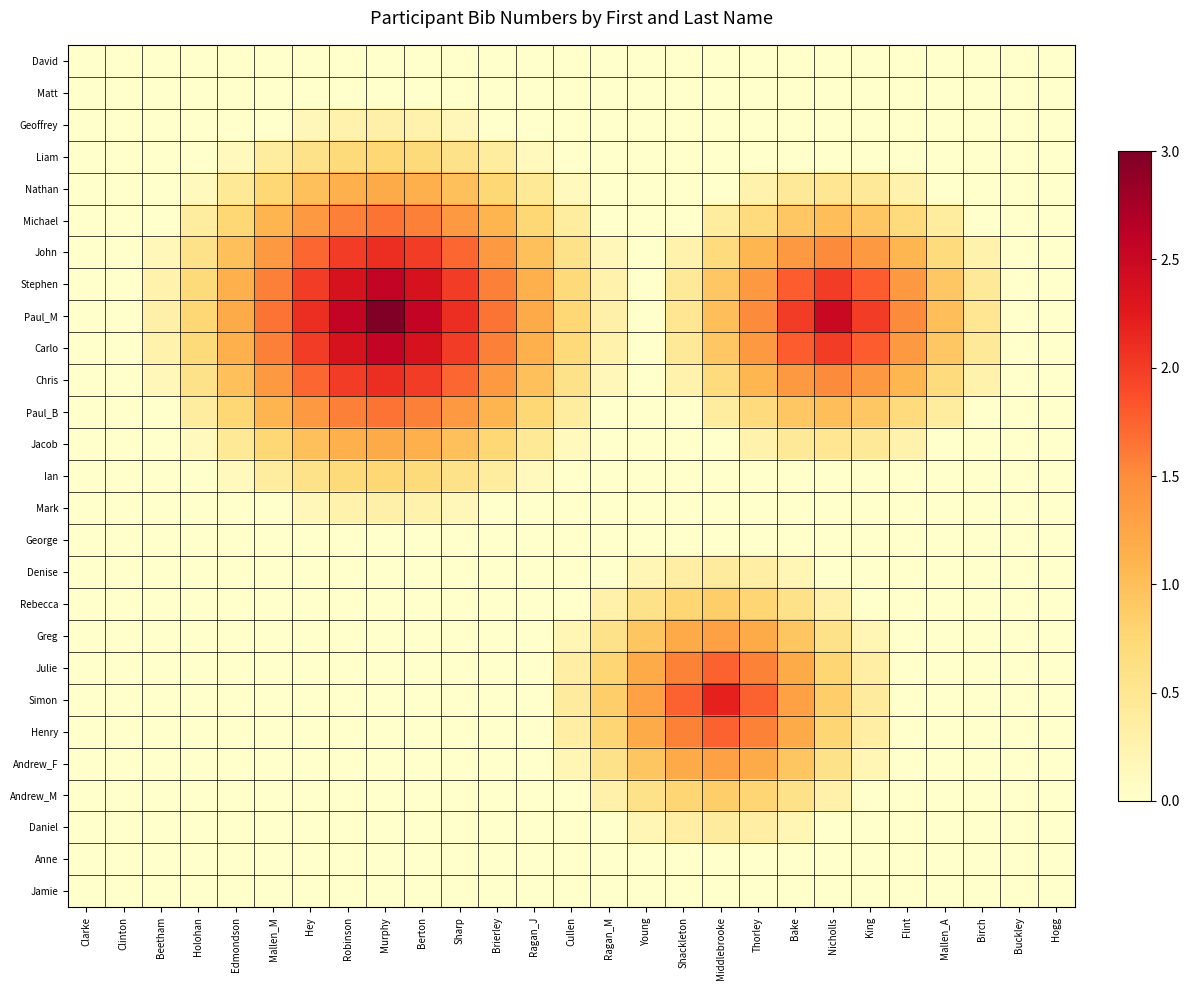

At how many categories does at least one series exceed 2?

7